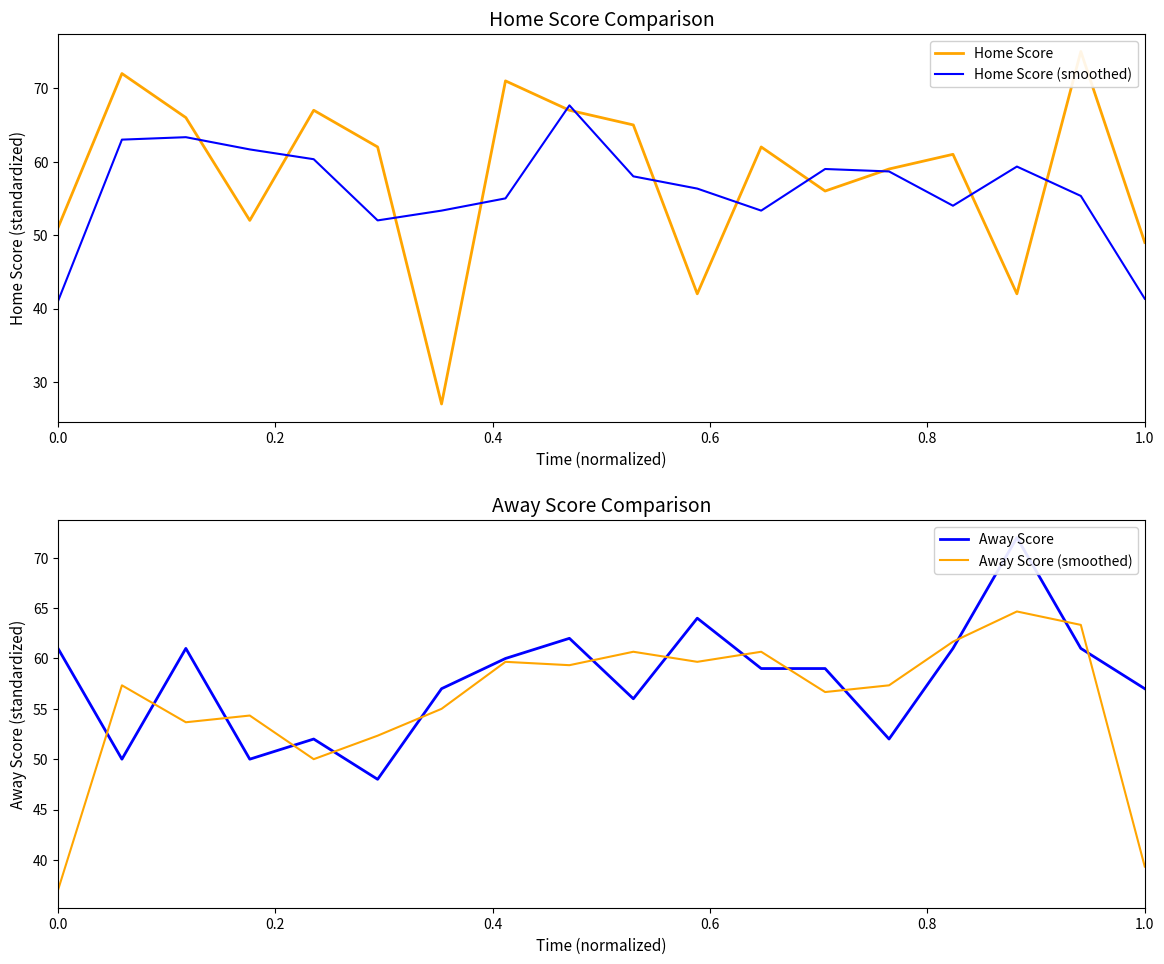

Which series has the largest range (max minus min)?

Home Score